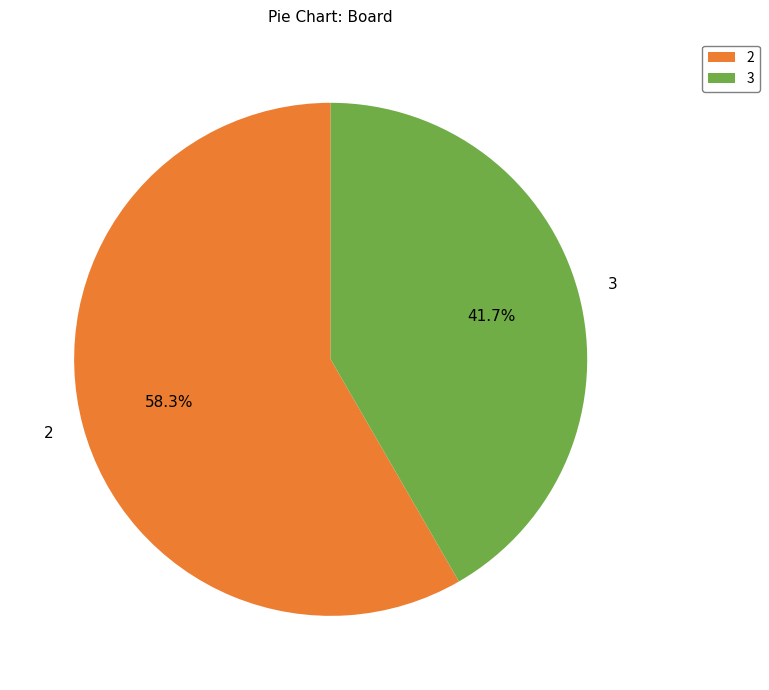

Approximately how many times larger is the value at 2 compared to 3?

1.4